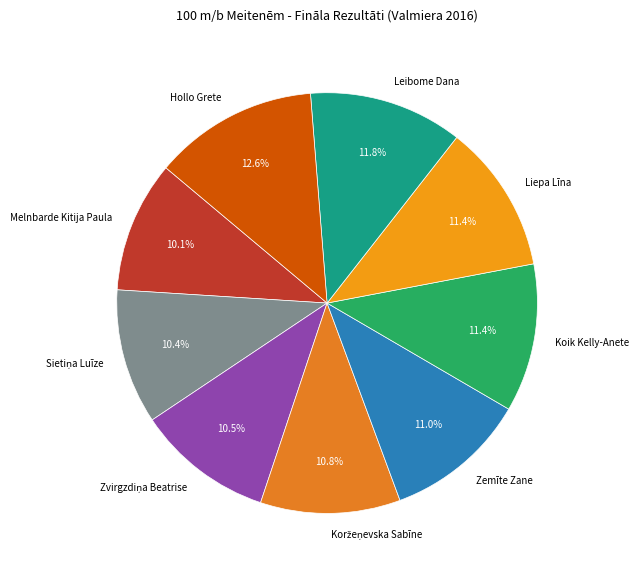

To the nearest percent, what is the difference between the Hollo Grete and Zemīte Zane slice percentages?

2%